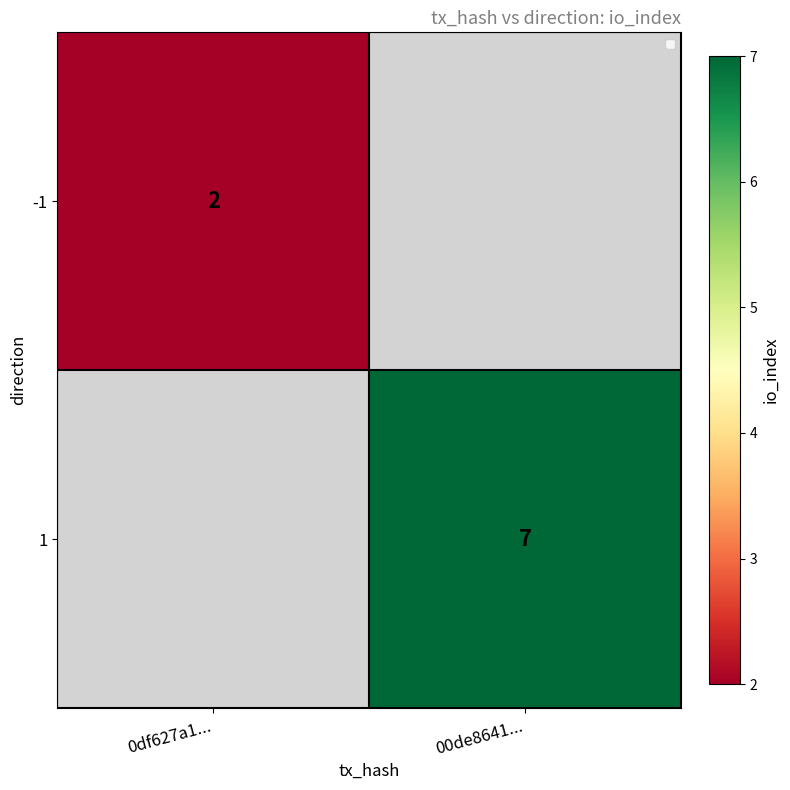

The value of -1 at 0df627a1... is 3.4. True or false?

False